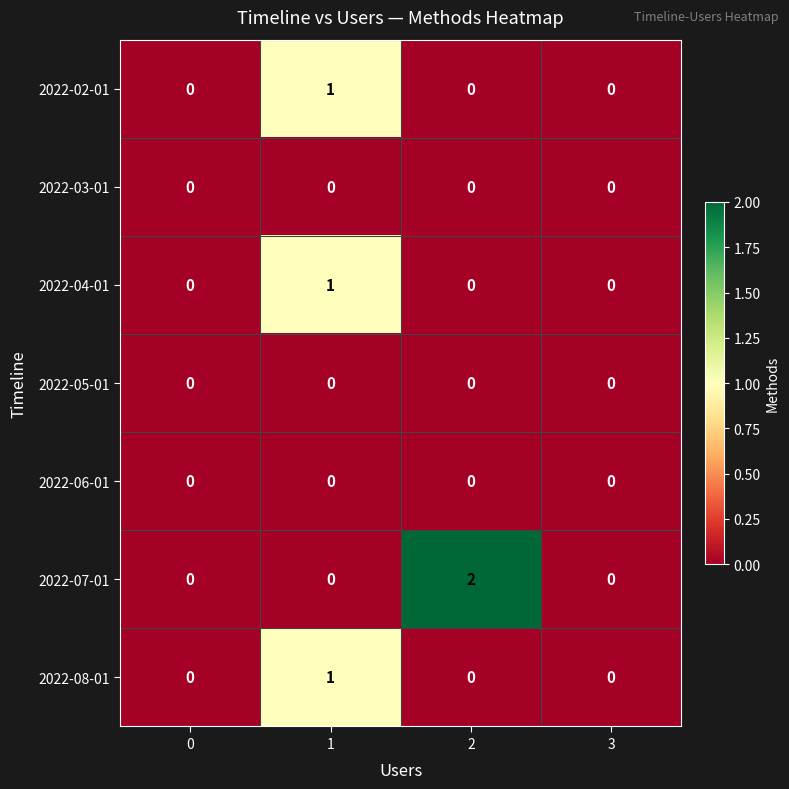

How many categories are shown in the chart?

4